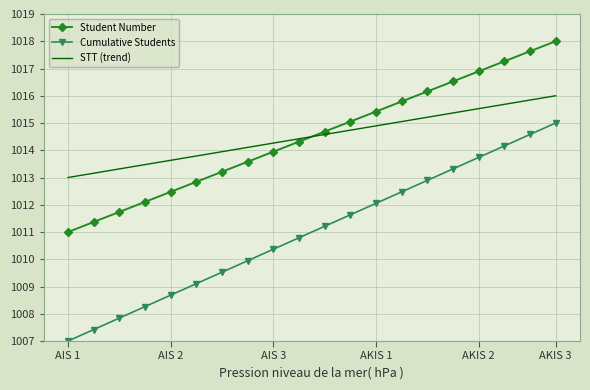

What are all the series names shown in the legend?

Student Number, Cumulative Students, STT (trend)